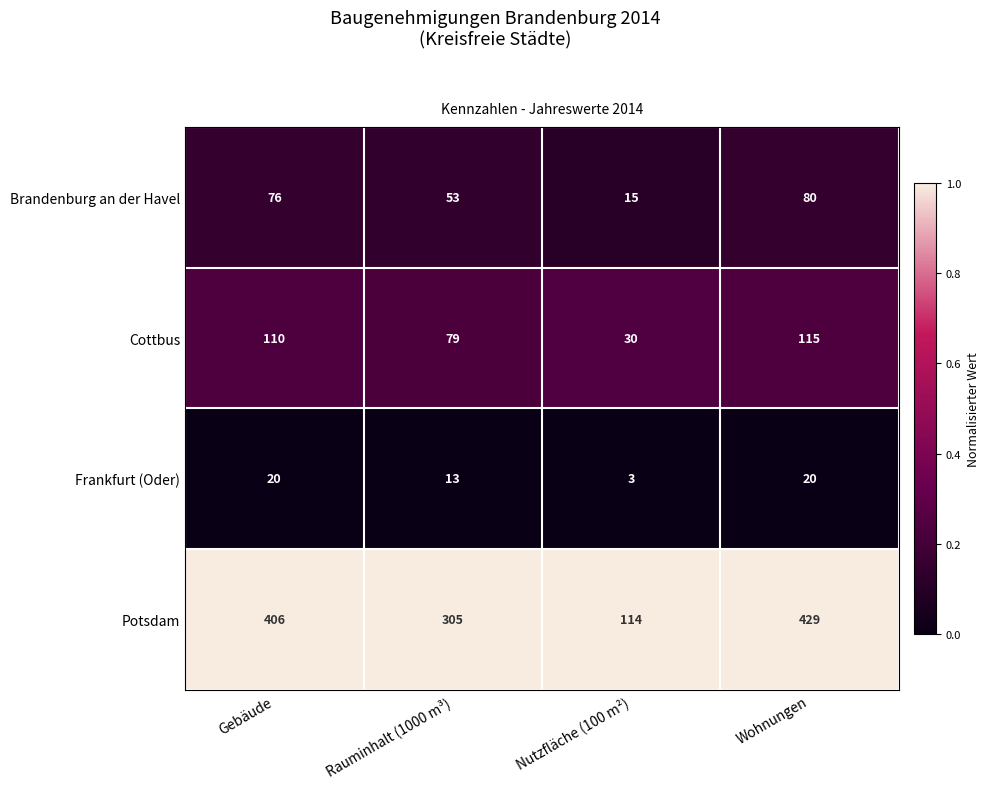

The value of Brandenburg an der Havel at Gebäude is 38. True or false?

False